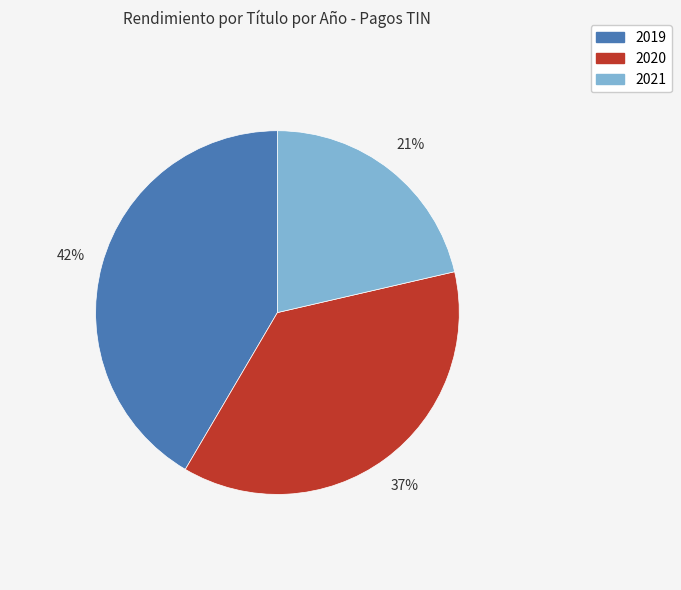

Is there a majority slice in this chart?

No